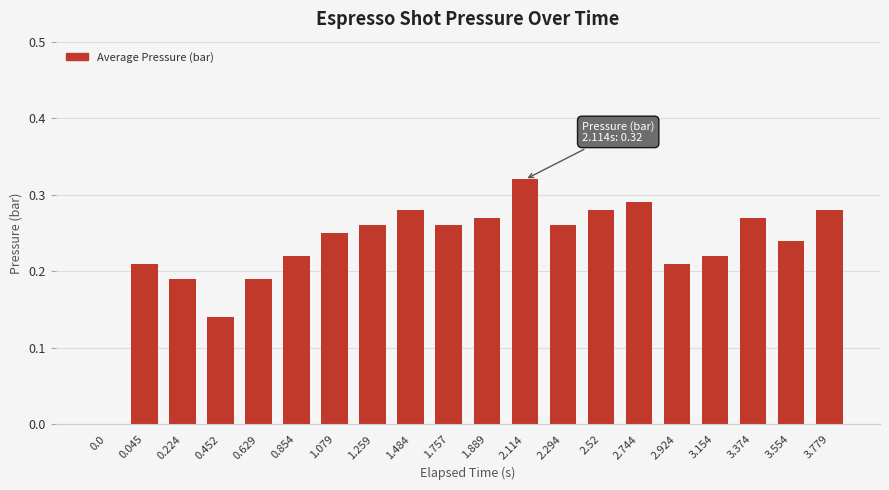

Between 2.114 and 3.779, which is larger?

2.114